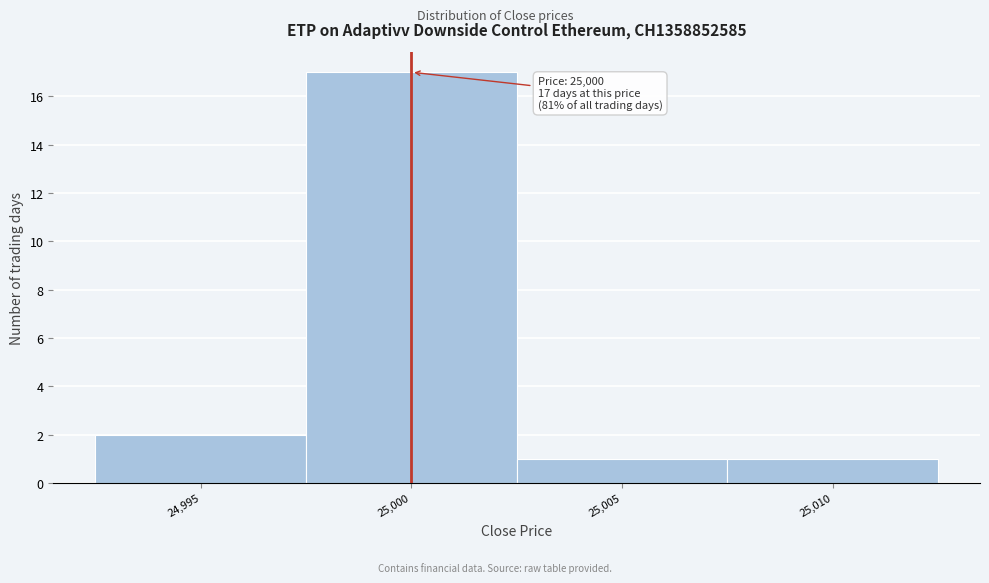

Which range on the x-axis has the tallest bar?

24997.5 to 25002.5